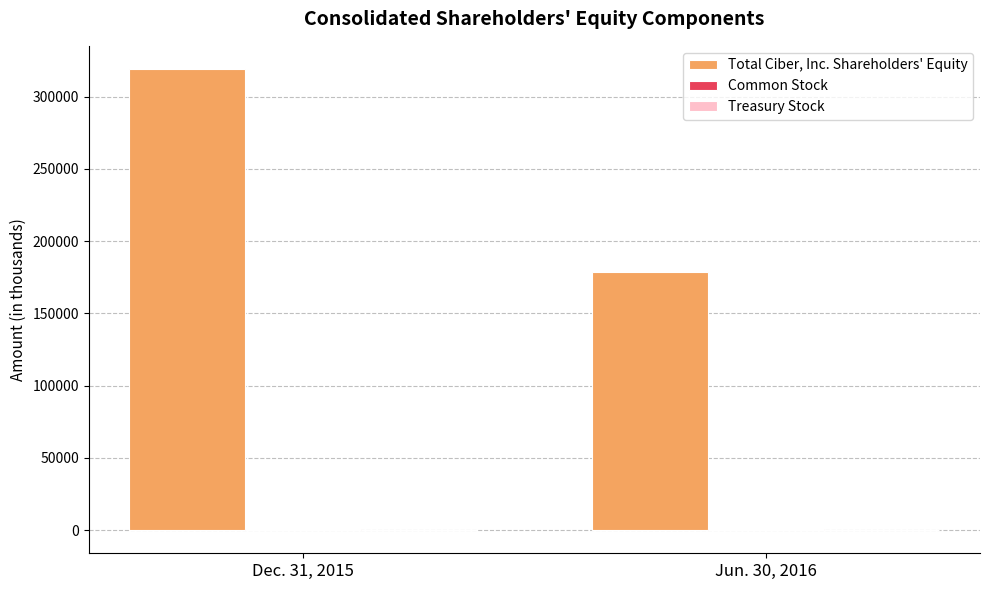

Does the chart contain stacked bars?

No